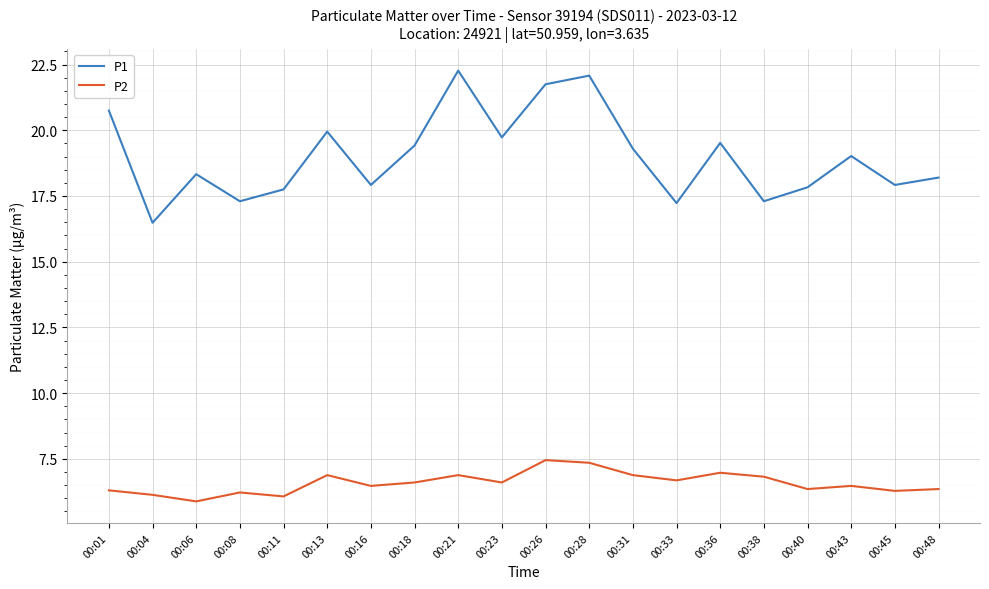

The value of P2 at 00:11 is 6.1. True or false?

True